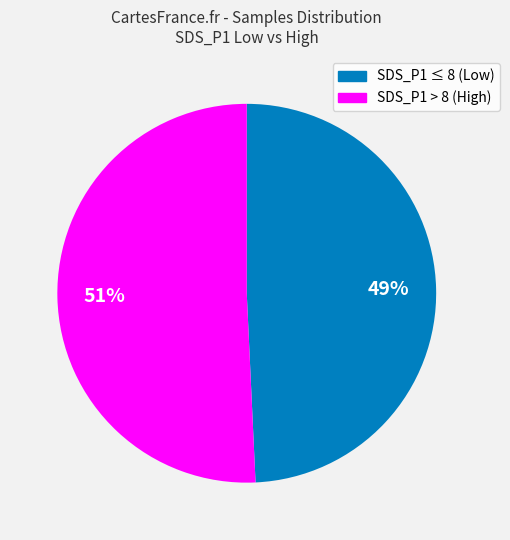

Does any single category account for the majority?

Yes